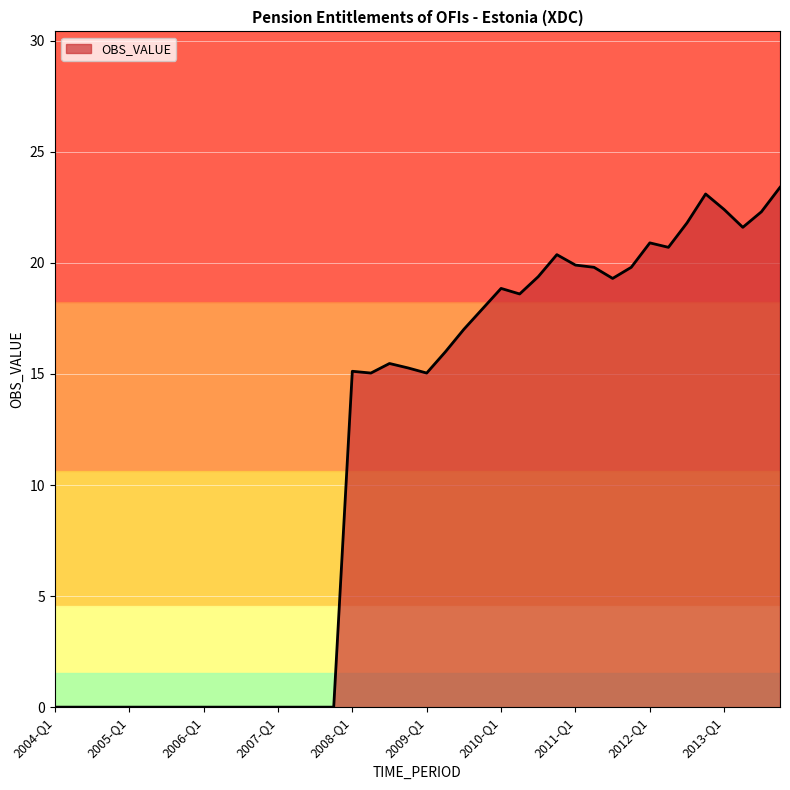

What is the maximum value shown in the chart?

23.4